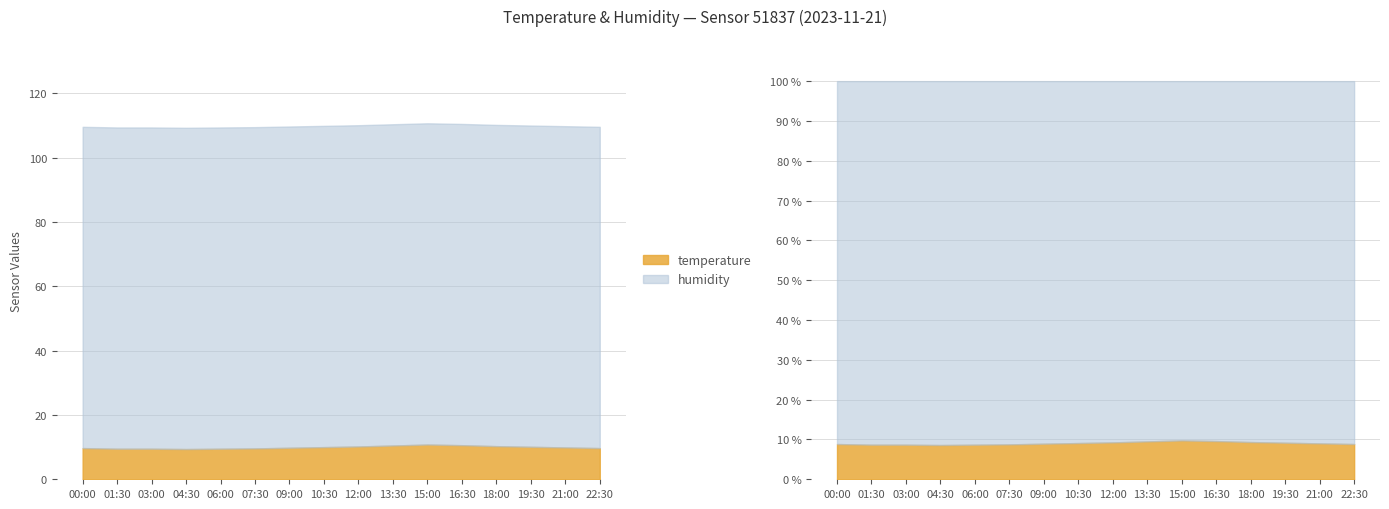

True or false: the data shows 10.0 at 10:30.

True